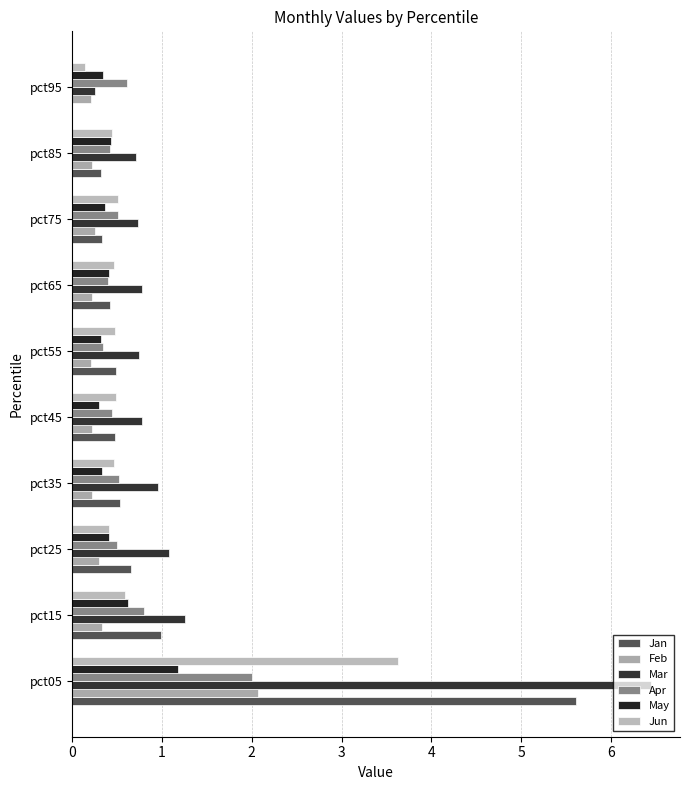

Count the number of data series in this chart.

6